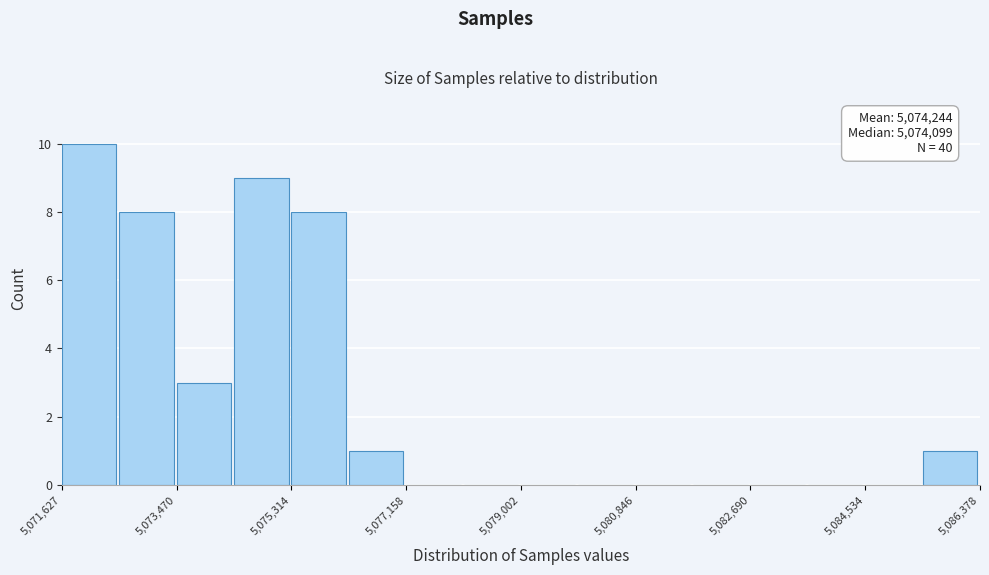

Which range on the x-axis has the tallest bar?

5071600 to 5072600